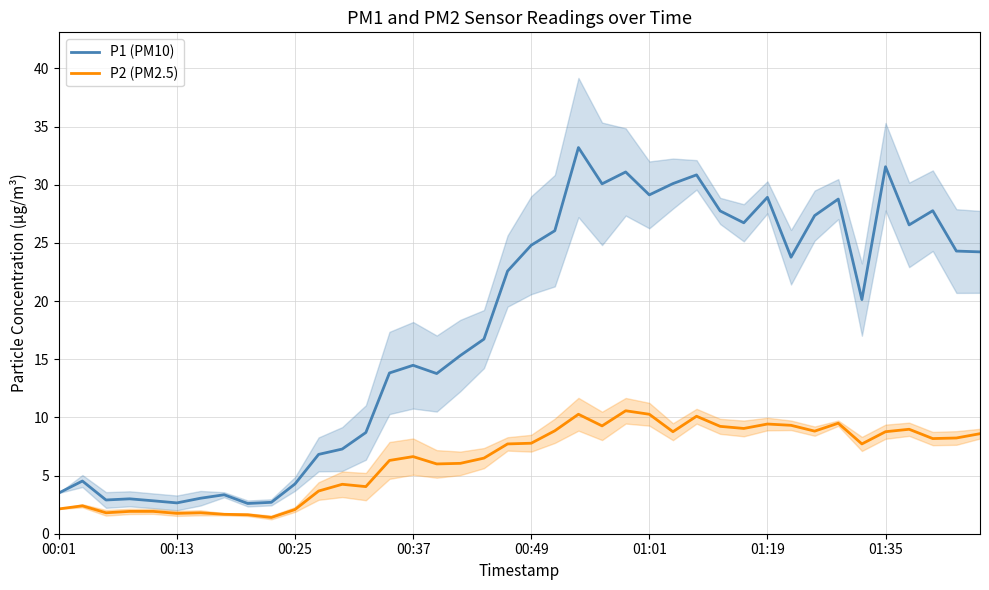

True or false: P1 (PM10) and P2 (PM2.5) intersect in this chart.

False